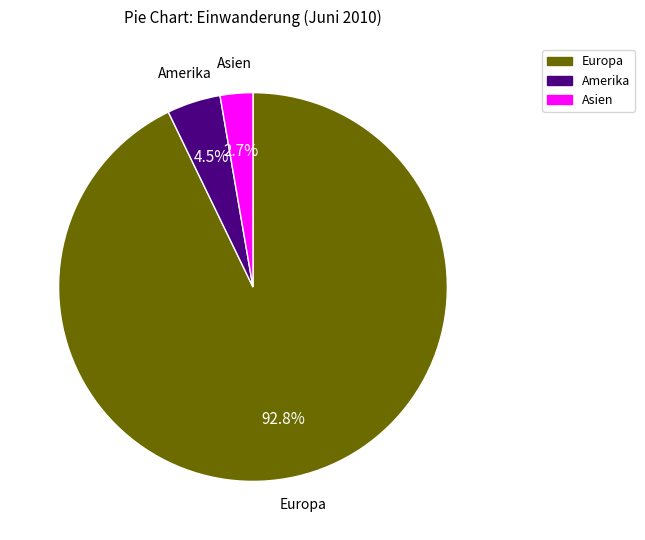

Do Europa and Asien together represent more than half of the pie?

Yes